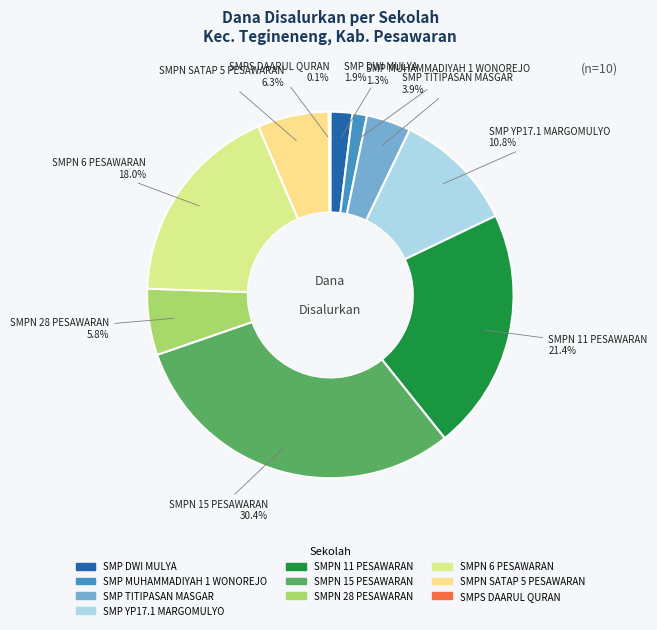

Is there any slice that represents more than half of the pie?

No